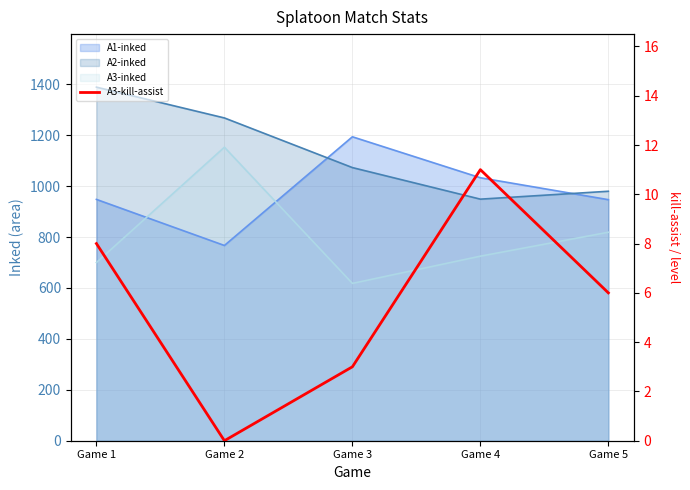

The value at Game 3 is 5. True or false?

False